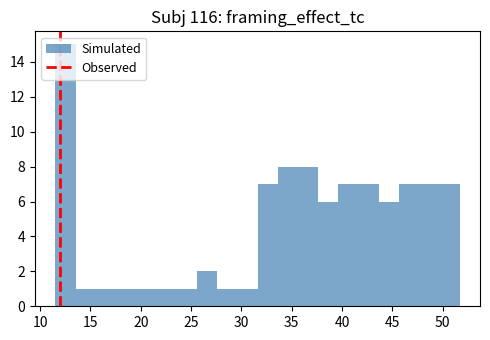

Reading left to right, transcribe this chart: for each bar, give the range it covers on the x-axis and its height. Neither the bar edges nor the heights are printed on the chart, so give them approximately, as read against the axes.

11.5 to 13.5: 15
13.5 to 15.5: 1
15.5 to 17.5: 1
17.5 to 19.5: 1
19.5 to 21.5: 1
21.5 to 23.5: 1
23.5 to 25.5: 1
25.5 to 27.5: 2
27.5 to 29.5: 1
29.5 to 31.5: 1
31.5 to 33.5: 7
33.5 to 35.5: 8
35.5 to 37.5: 8
37.5 to 39.5: 6
39.5 to 41.5: 7
41.5 to 43.5: 7
43.5 to 45.5: 6
45.5 to 47.5: 7
47.5 to 49.5: 7
49.5 to 51.5: 7